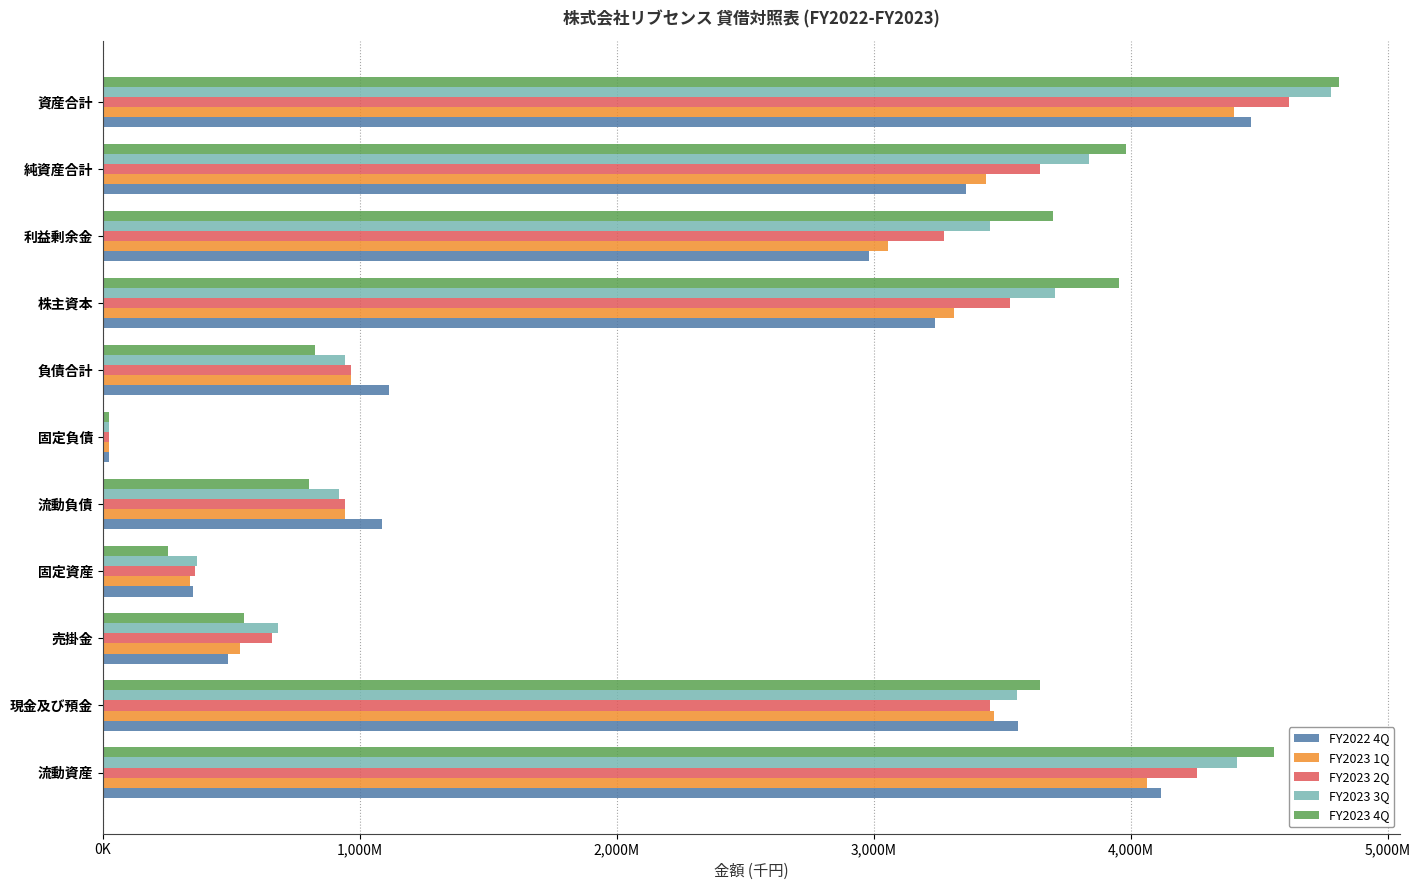

Reading left to right, extract all data points from this chart.

FY2022 4Q: 4116849	3560051	487437	351322	1087625	23697	1111322	3236951	2980950	3356849	4468172
FY2023 1Q: 4062660	3468231	534681	338760	943290	23697	966987	3310242	3054241	3434432	4401420
FY2023 2Q: 4256509	3451059	656710	357502	943049	23697	966746	3528304	3272303	3647265	4614012
FY2023 3Q: 4412336	3556445	679684	365203	917482	23697	941179	3706532	3450531	3836360	4777539
FY2023 4Q: 4555670	3647229	547518	252635	803206	23697	826903	3953180	3697180	3981402	4808306